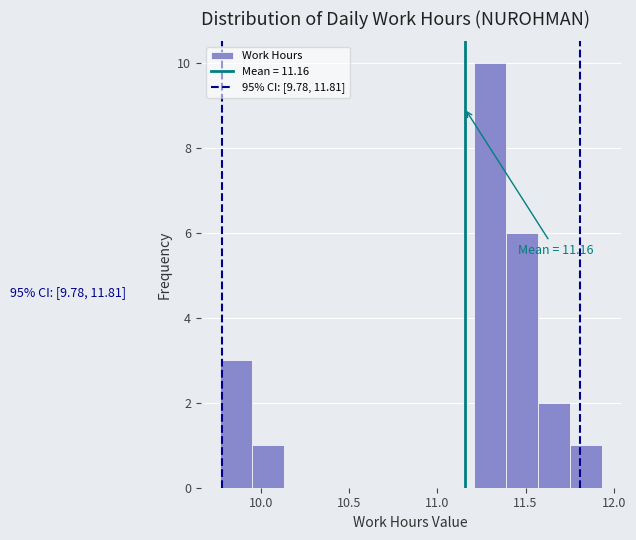

Read against the x-axis, roughly where is the centre of the tallest bar?

11.30